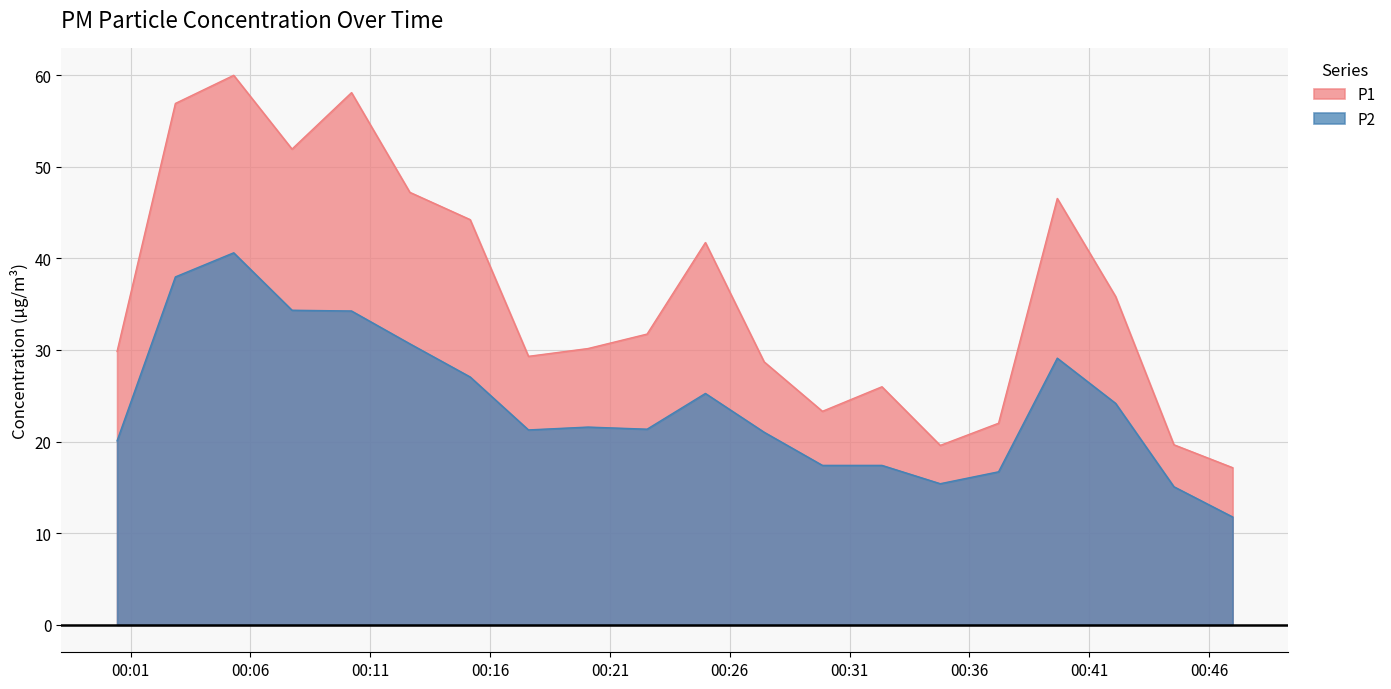

At how many categories does at least one series exceed 42?

7